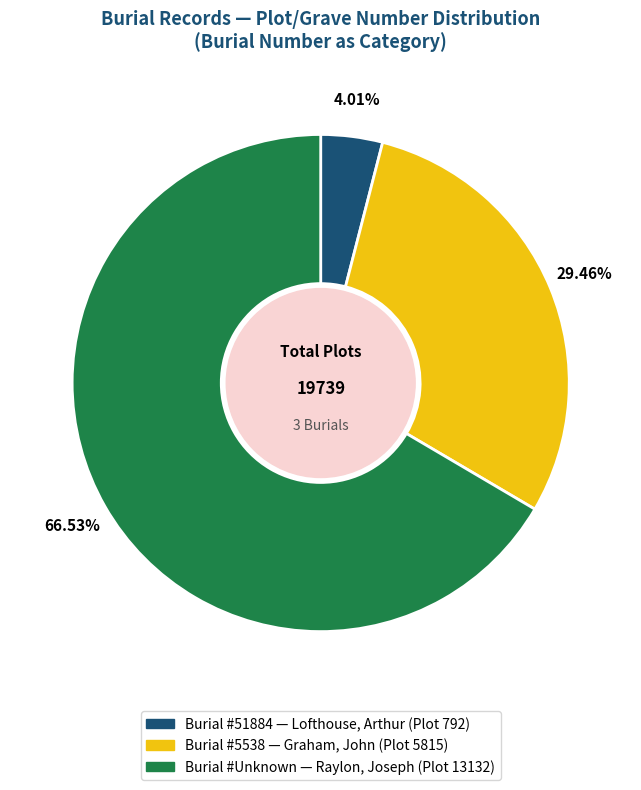

Does any single category account for the majority?

Yes